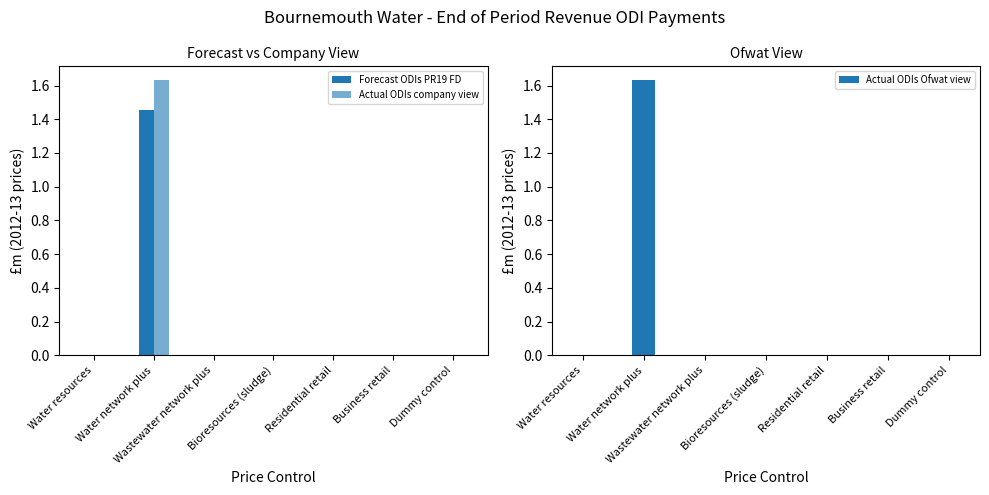

At which label is Actual ODIs Ofwat view closest to 0?

Water resources